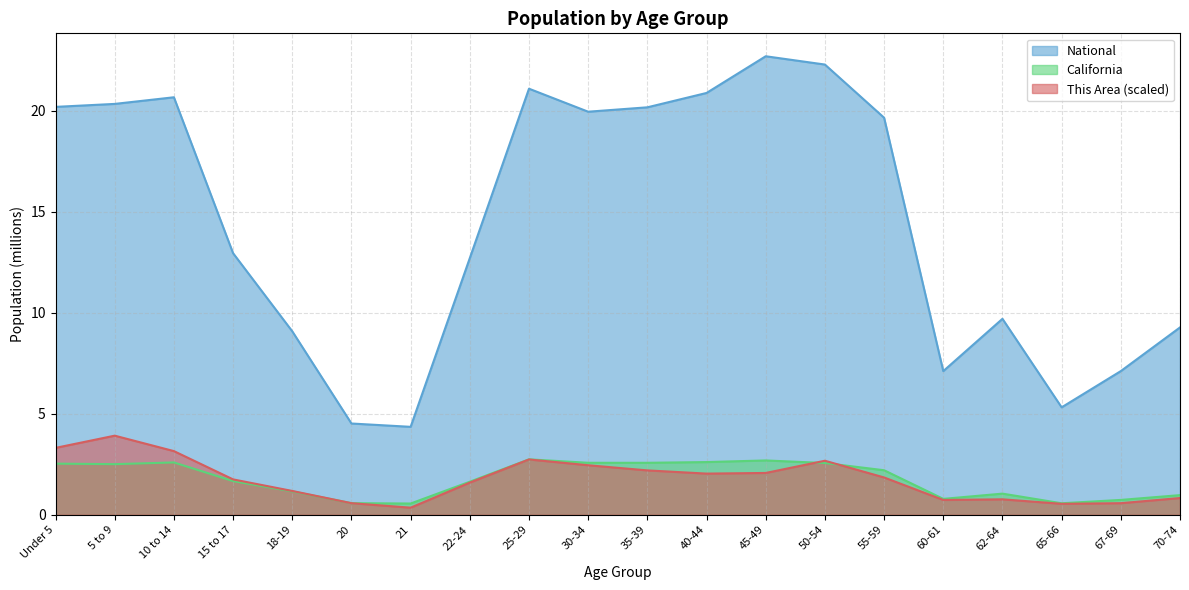

Count the number of data series in this chart.

3